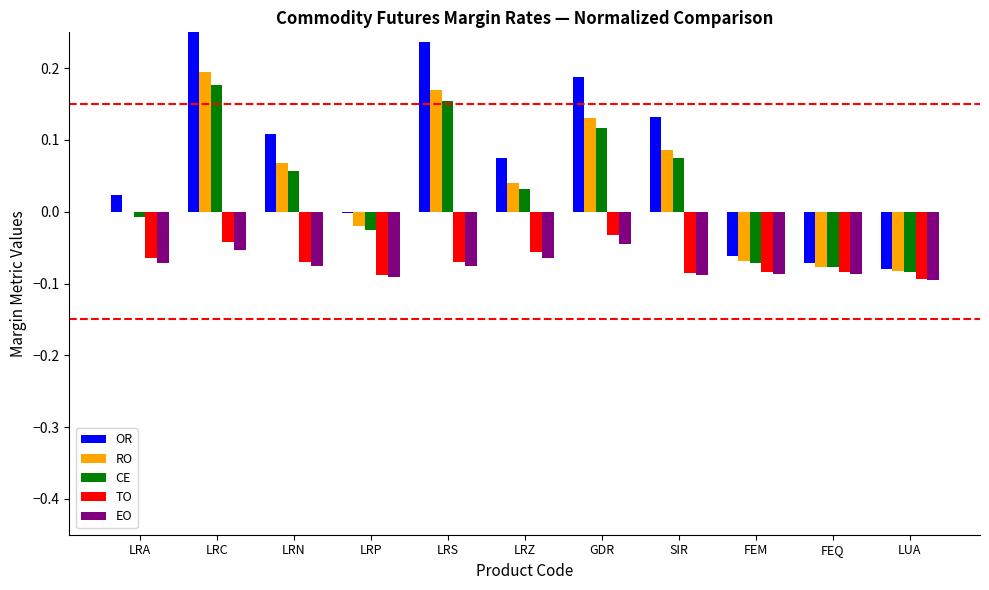

The value of OR at GDR is 0.1. True or false?

False